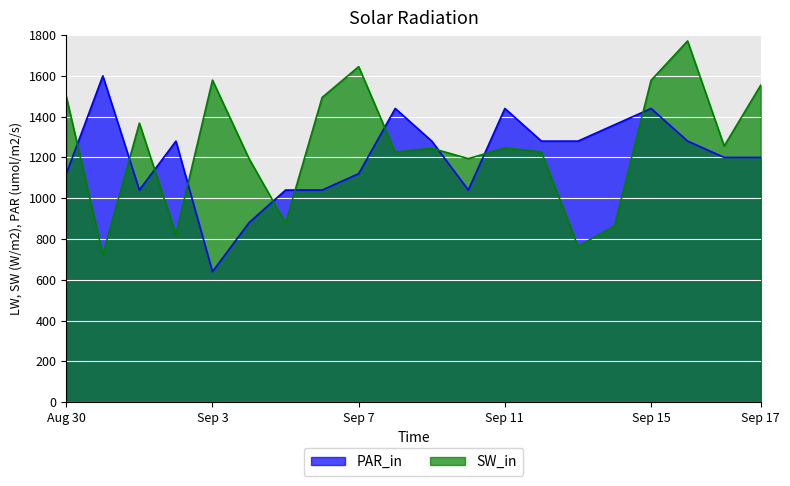

What is the spread (max minus min) of values at 5?

314